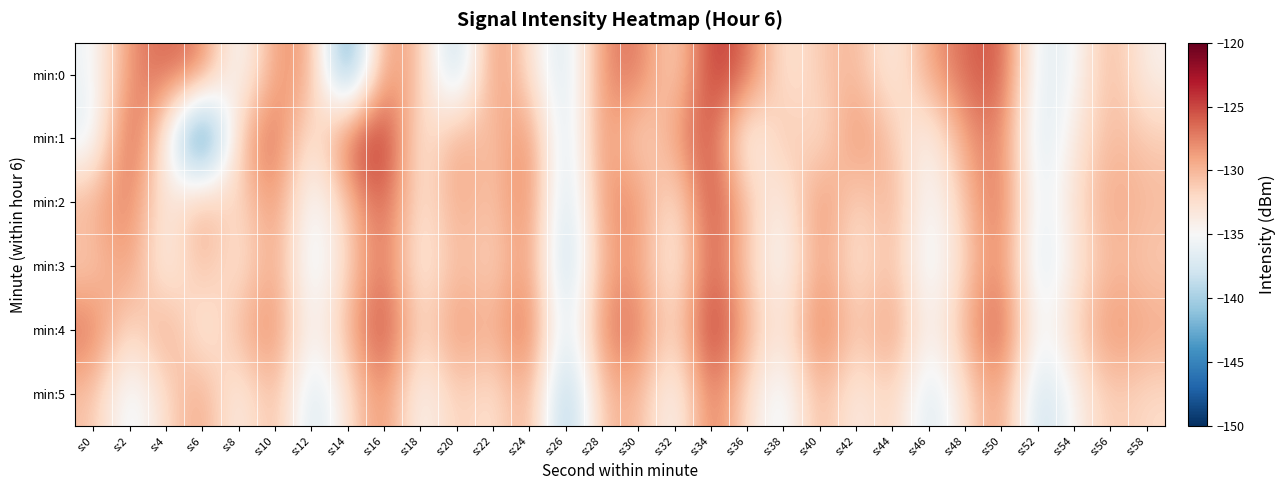

Which series has the widest spread of values?

min:1